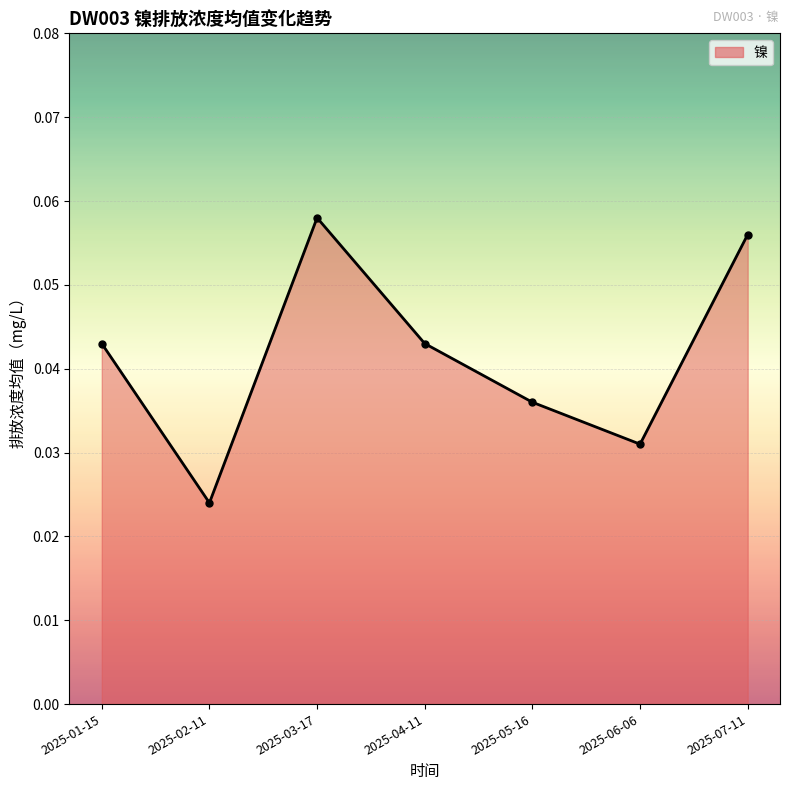

What is the label of the 4th point from the left?

2025-04-11